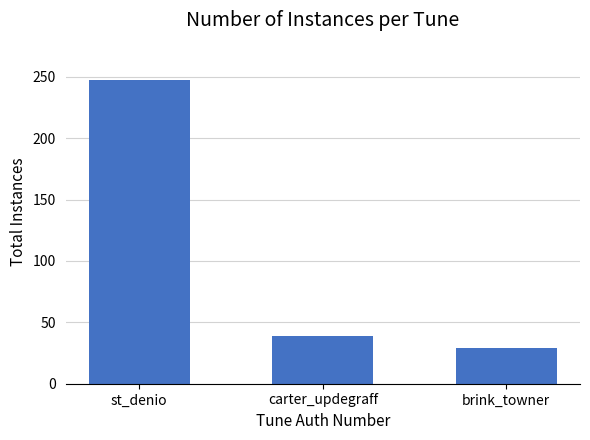

What is the label of the 2nd bar from the right?

carter_updegraff